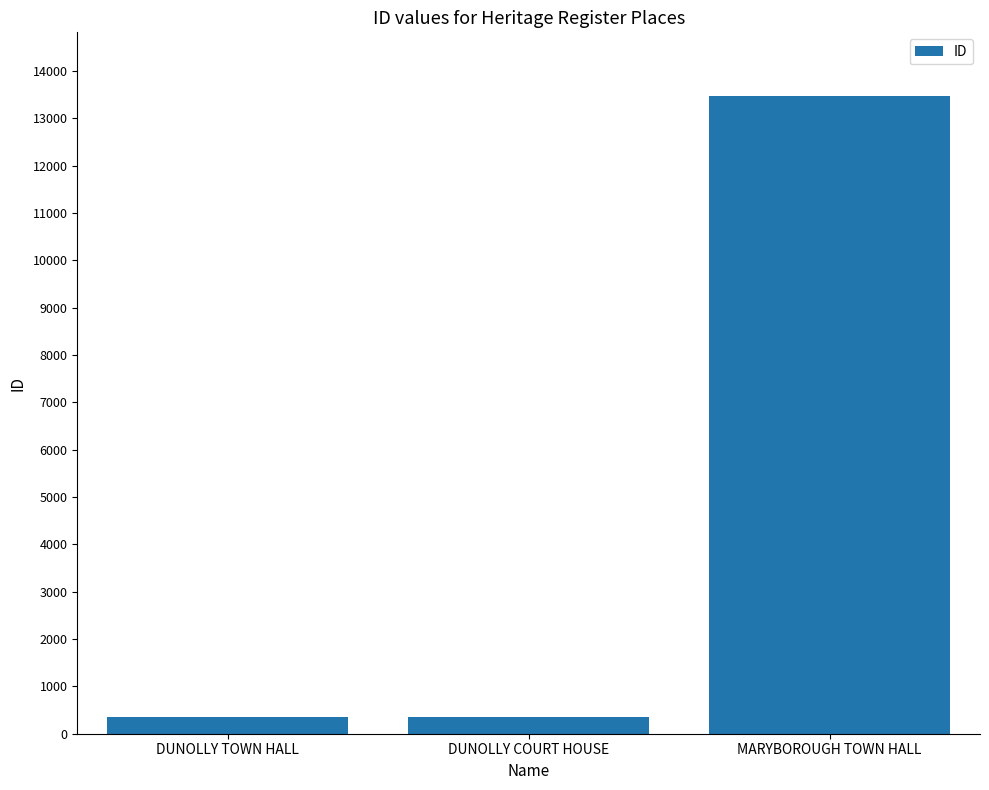

What is the difference between the maximum and minimum values?

13127